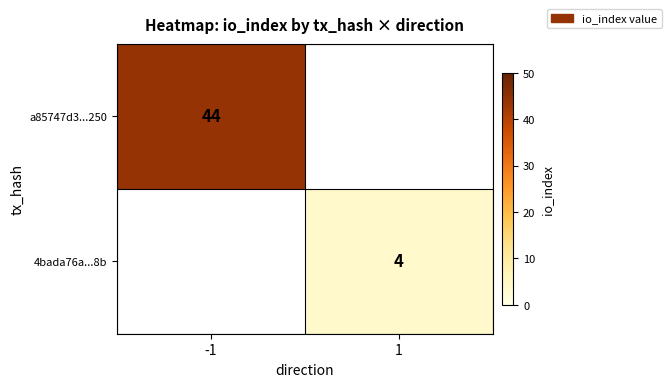

Which has a higher value, 1 or -1?

-1